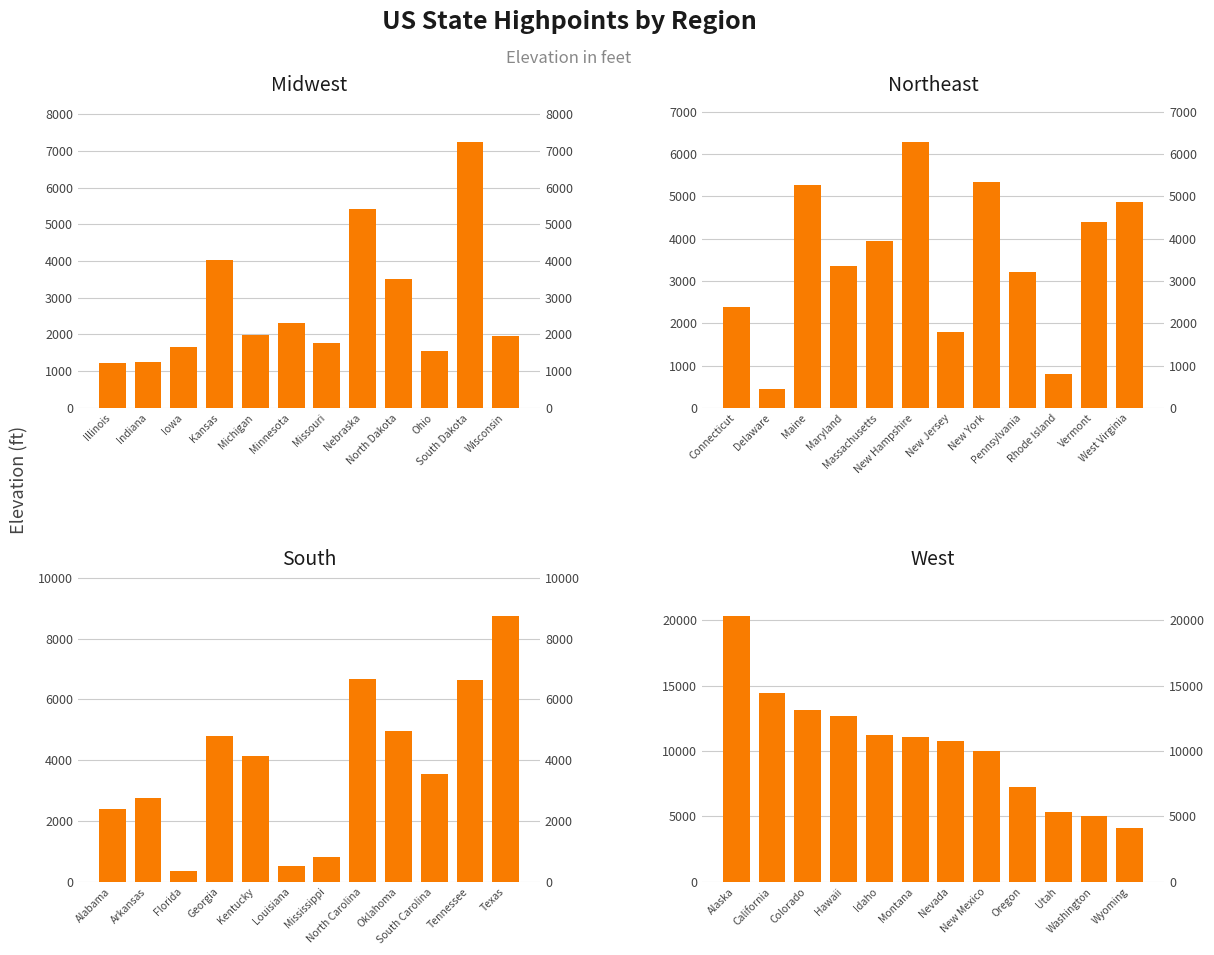

What is the minimum value shown in the chart?

345